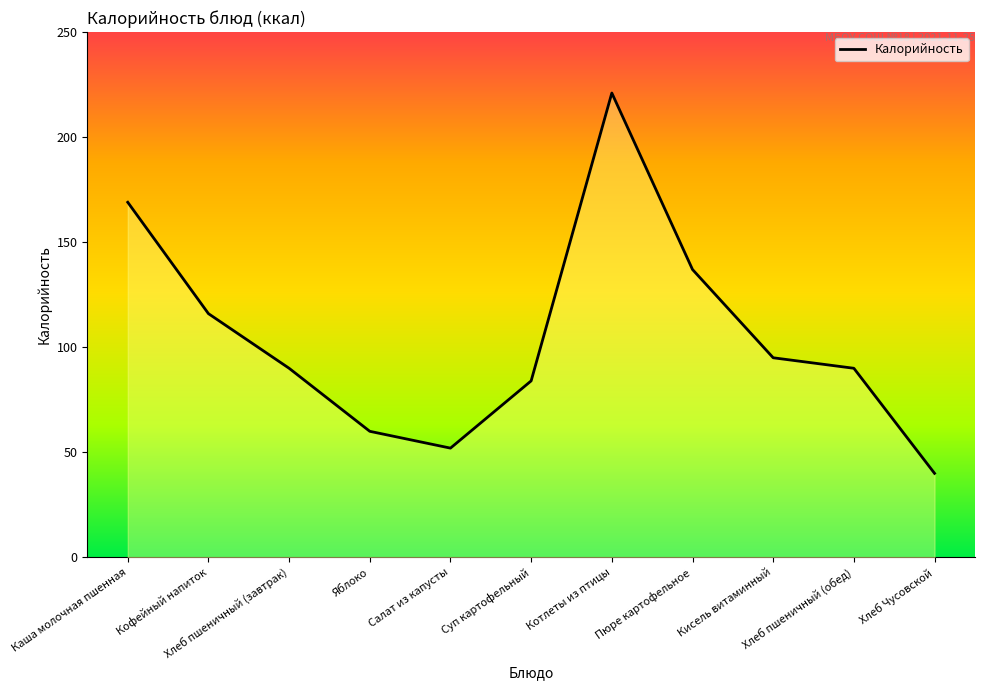

What is the label of the 2nd point from the right?

Хлеб пшеничный (обед)